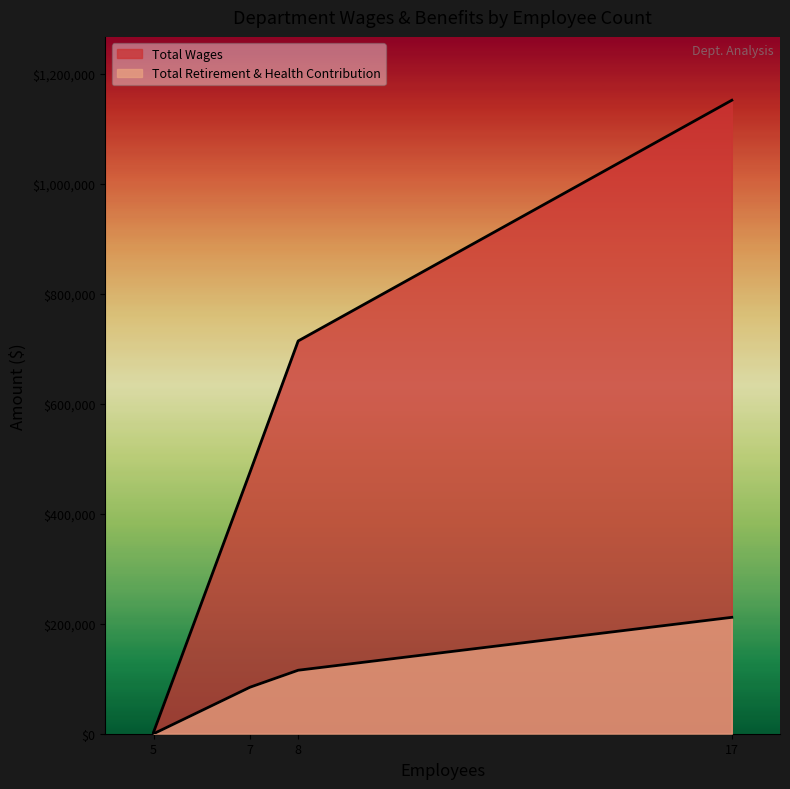

True or false: Total Retirement & Health Contribution and Total Wages cross at least once.

False